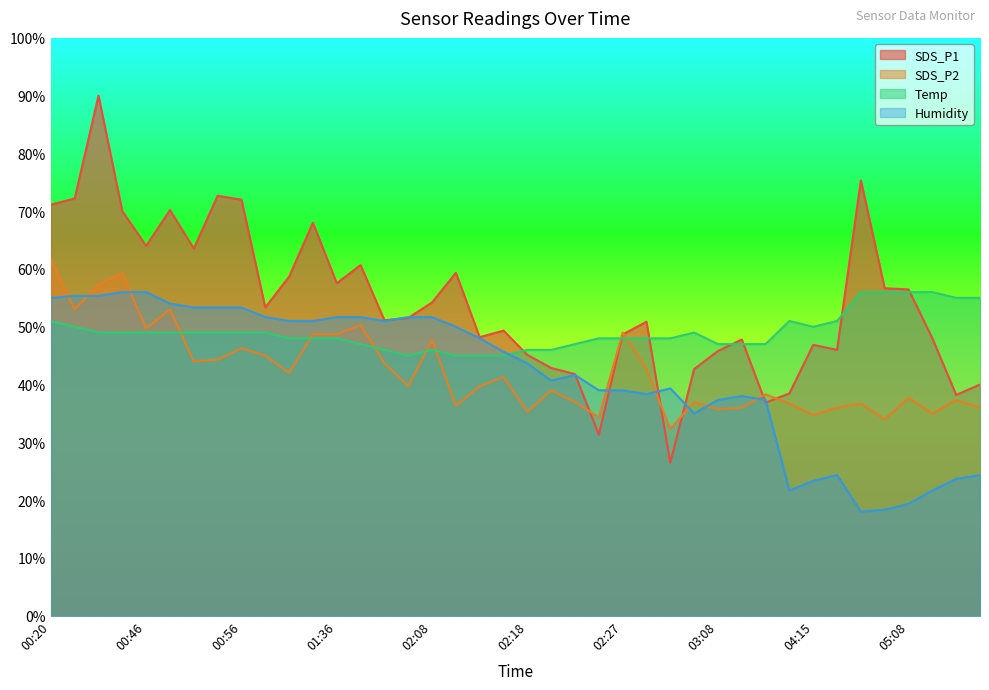

Reading left to right, what are all the values shown in this chart?

SDS_P1: 71.1	72.2	90.0	70.0	64.0	70.2	63.5	72.7	72.0	53.3	58.7	68.0	57.5	60.7	51.1	51.5	54.2	59.3	48.2	49.3	45.1	42.9	41.8	31.3	48.7	50.9	26.5	42.7	45.8	47.8	36.9	38.5	46.9	46.0	75.3	56.7	56.5	48.0	38.2	40.0
SDS_P2: 61.7	53.0	57.3	59.3	49.7	53.0	44.0	44.3	46.3	45.0	42.0	48.7	48.7	50.3	43.7	39.7	47.7	36.3	39.7	41.3	35.3	39.0	37.0	34.3	49.0	42.7	32.3	37.0	35.7	36.0	38.3	36.7	34.7	36.0	36.7	34.0	37.7	35.0	37.3	36.0
Temp: 51.0	50.0	49.0	49.0	49.0	49.0	49.0	49.0	49.0	49.0	48.0	48.0	48.0	47.0	46.0	45.0	46.0	45.0	45.0	45.0	46.0	46.0	47.0	48.0	48.0	48.0	48.0	49.0	47.0	47.0	47.0	51.0	50.0	51.0	56.0	56.0	56.0	56.0	55.0	55.0
Humidity: 55.0	55.3	55.3	56.0	56.0	54.0	53.3	53.3	53.3	51.7	51.0	51.0	51.7	51.7	51.0	51.7	51.7	50.0	48.0	45.7	43.7	40.7	41.7	39.0	39.0	38.3	39.3	35.0	37.3	38.0	37.3	21.7	23.3	24.3	18.0	18.3	19.3	21.7	23.7	24.3